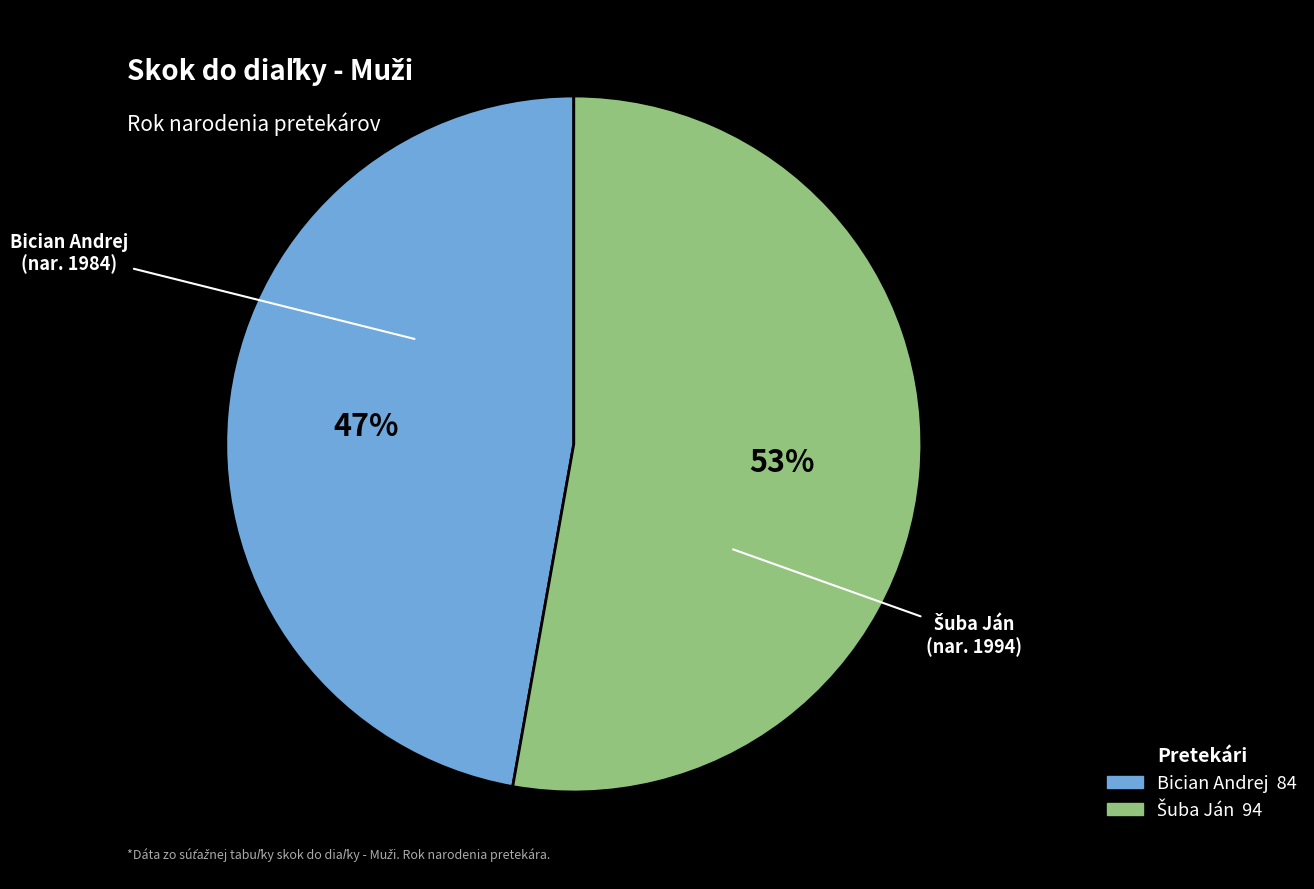

True or false: Bician Andrej accounts for 47% of the total.

True